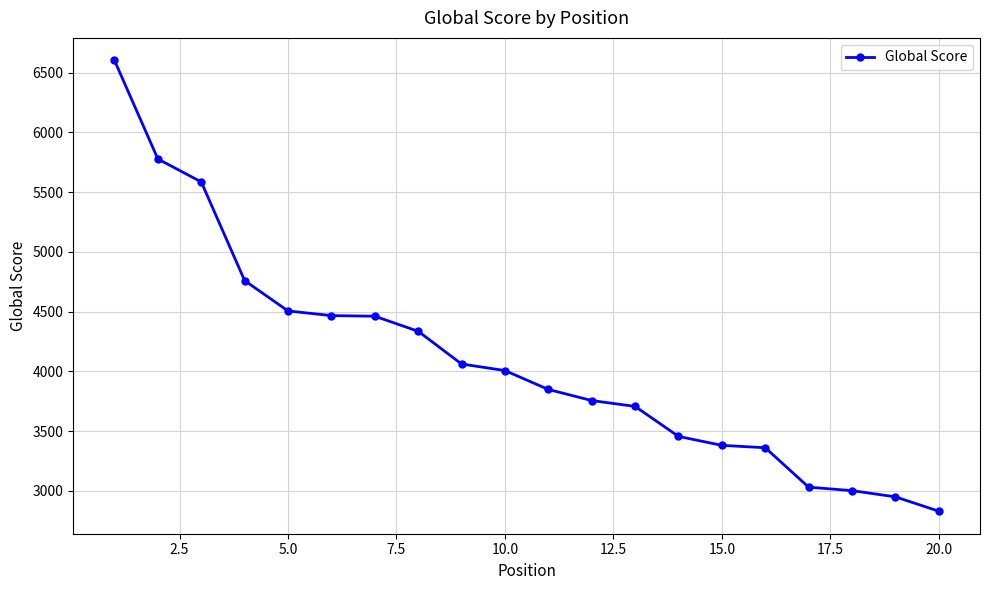

What is the value of the 2nd point from the left?

5778